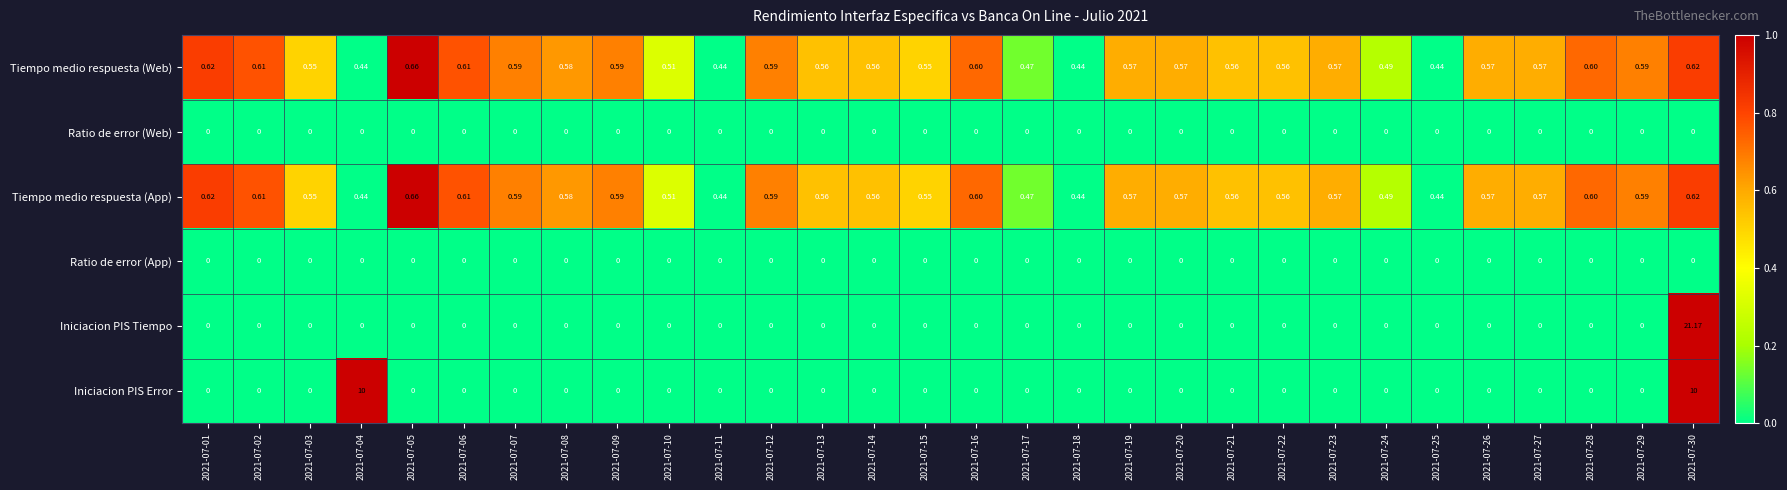

Which series has the largest range (max minus min)?

Iniciacion PIS Tiempo